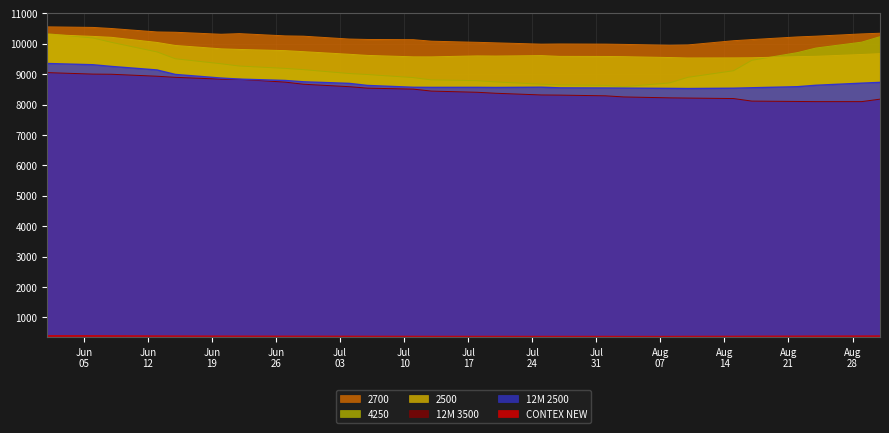

Where does the 4250 series first go above 9149?

01.06.2017